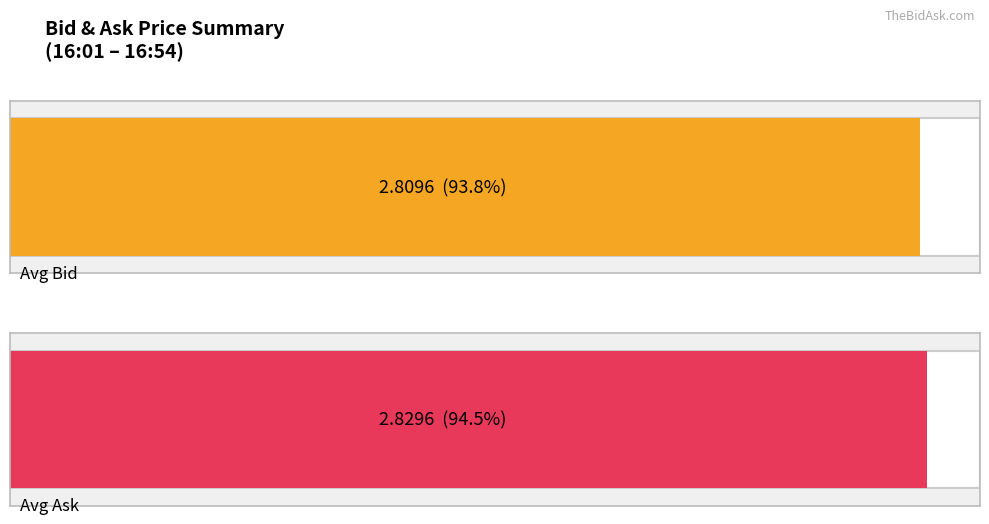

Is it true that Ask equals 4.9 at 16:38?

False